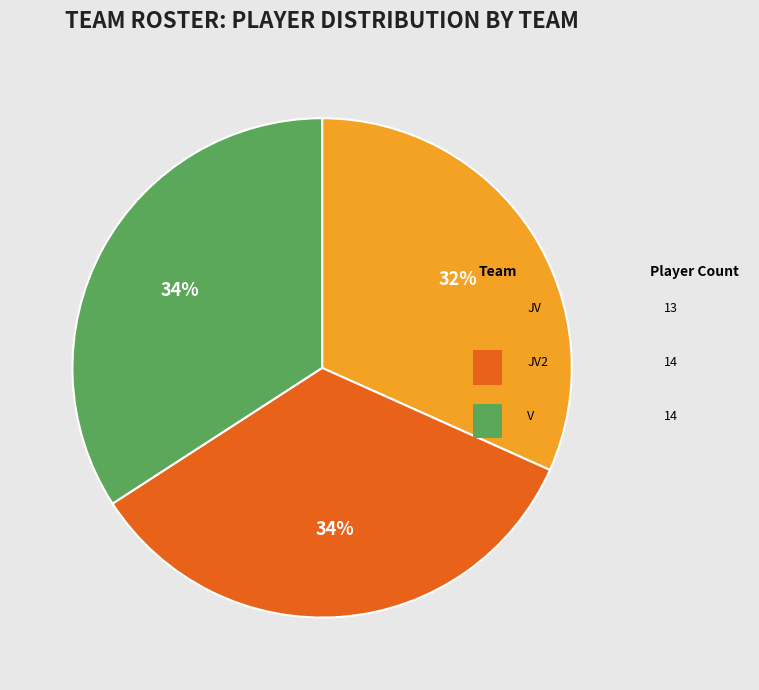

Does any single category account for the majority?

No